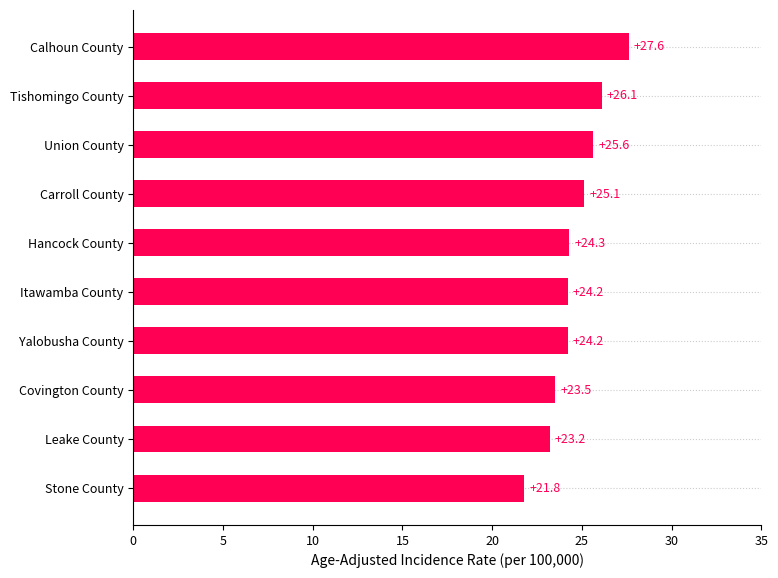

What is the average value?

24.6